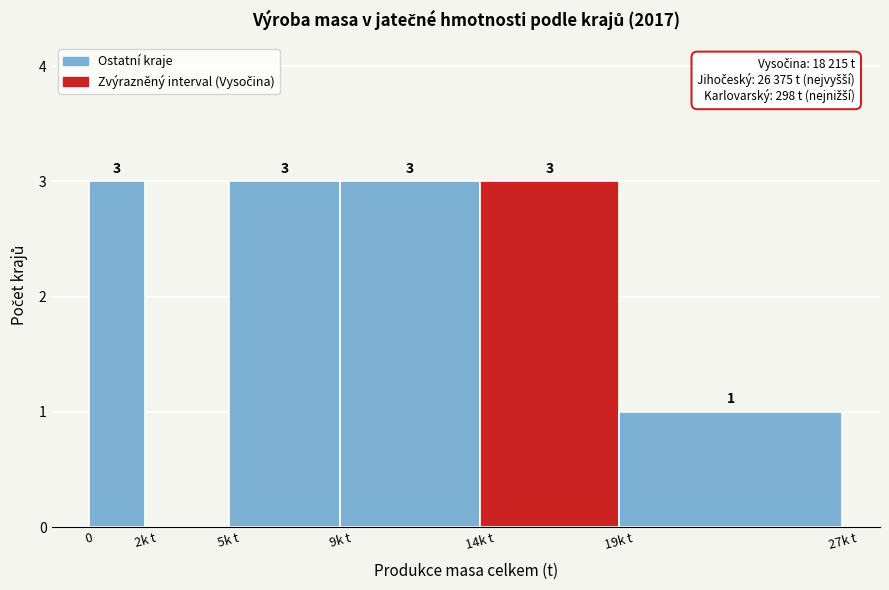

Reading left to right, transcribe all the data shown in this chart.

0=3	2k t=0	5k t=3	9k t=3	14k t=3	19k t=1